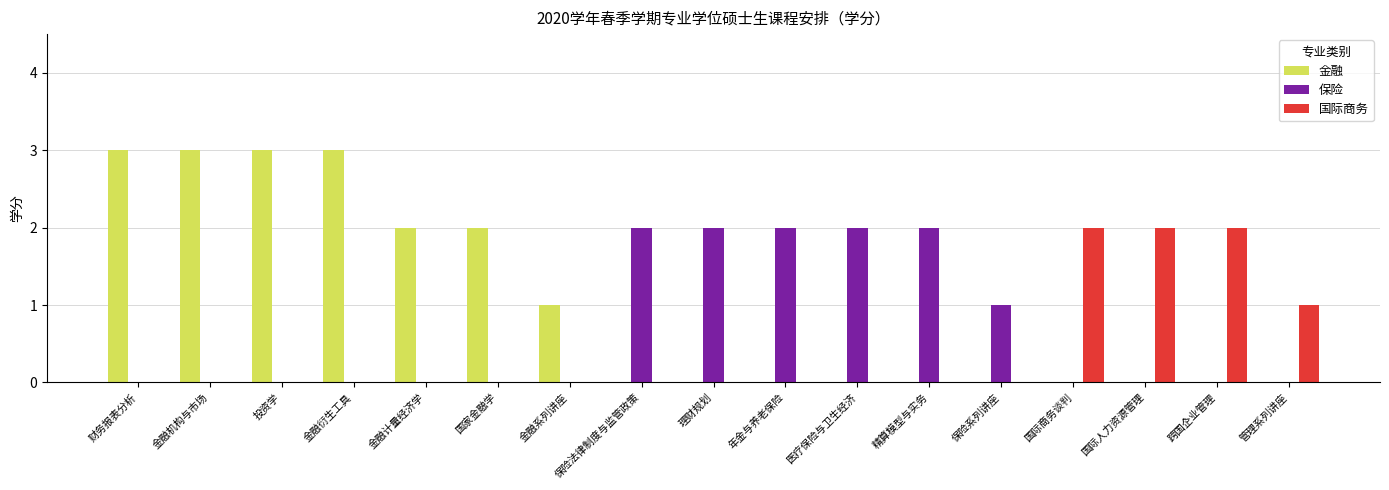

Are the bars grouped side by side (vs. stacked)?

Yes